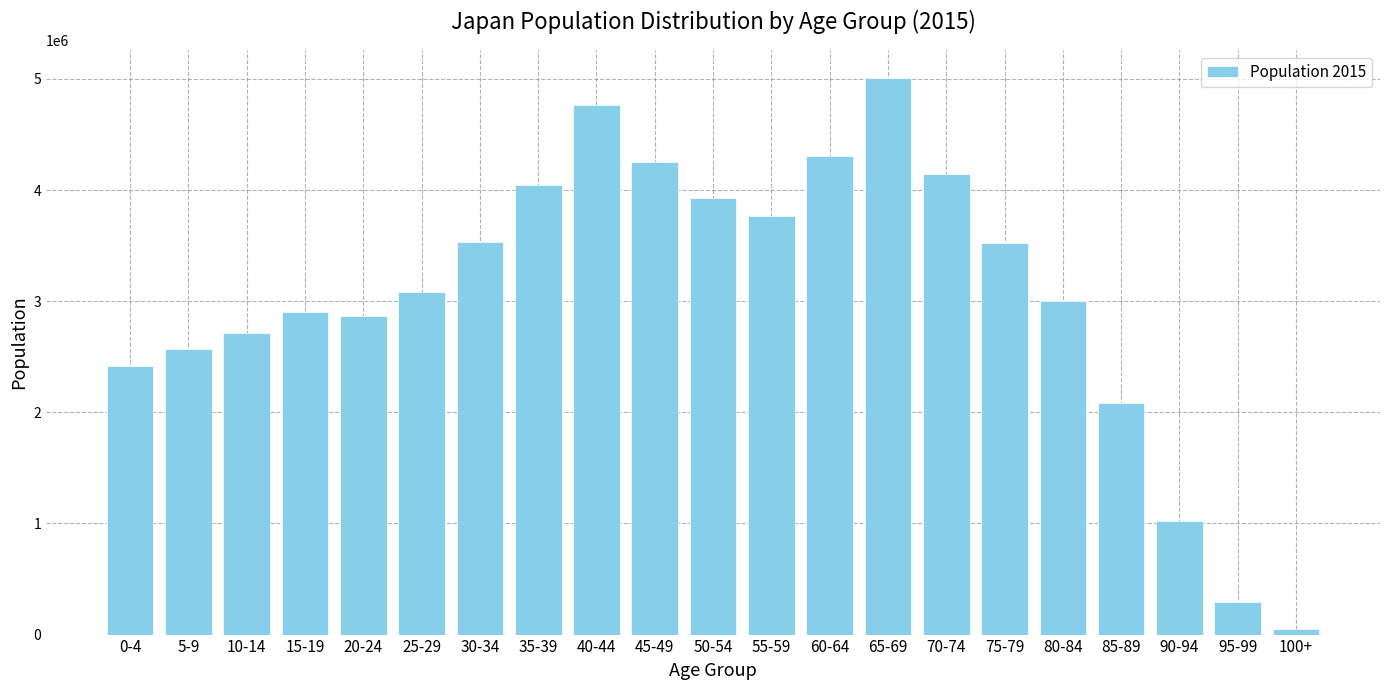

What is the label of the 8th bar from the left?

35-39